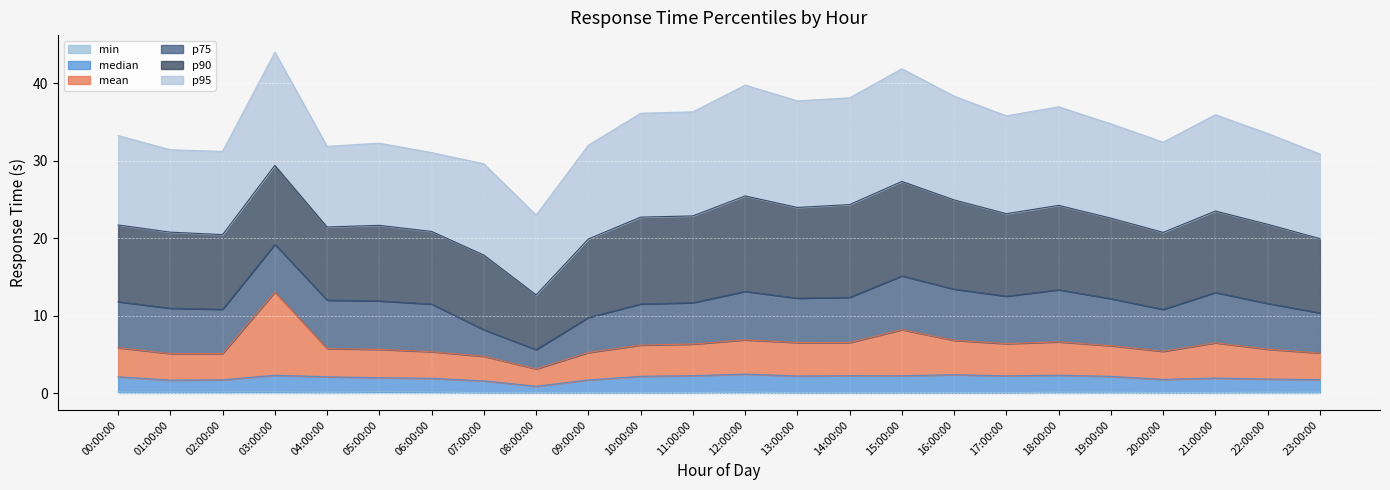

What position from the right is 18:00:00?

6